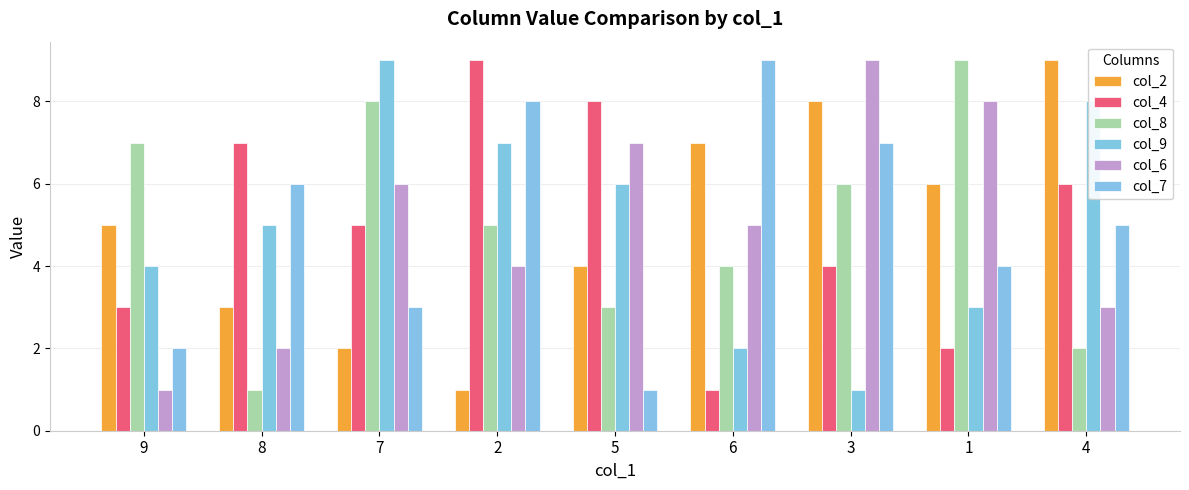

Count the col_9 values in the range 3 to 7.

5